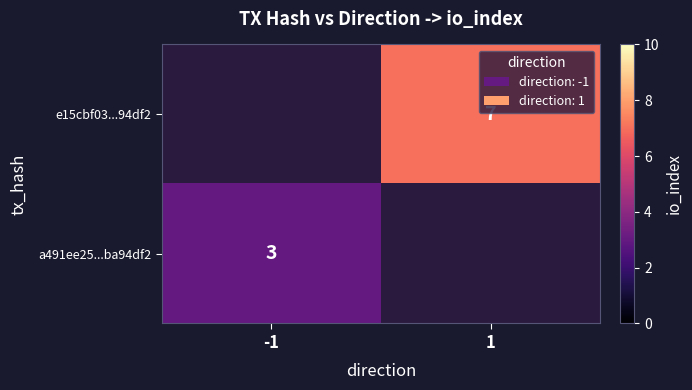

At how many categories does at least one series exceed 5?

1